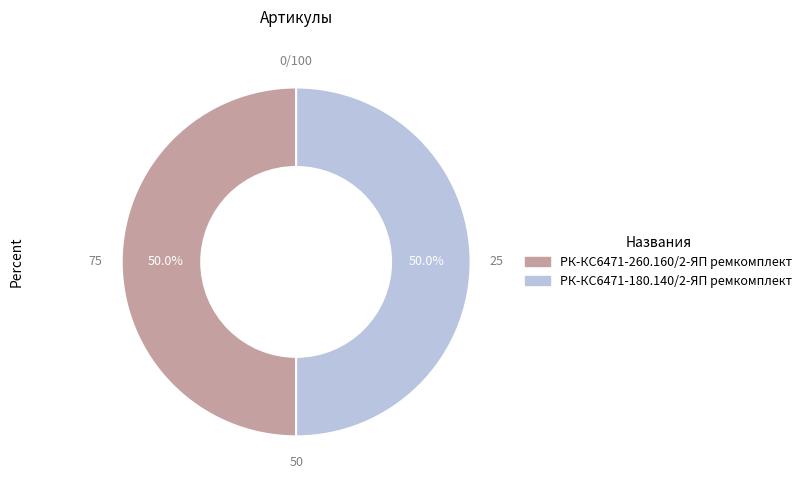

Count the number of slices in the pie.

2